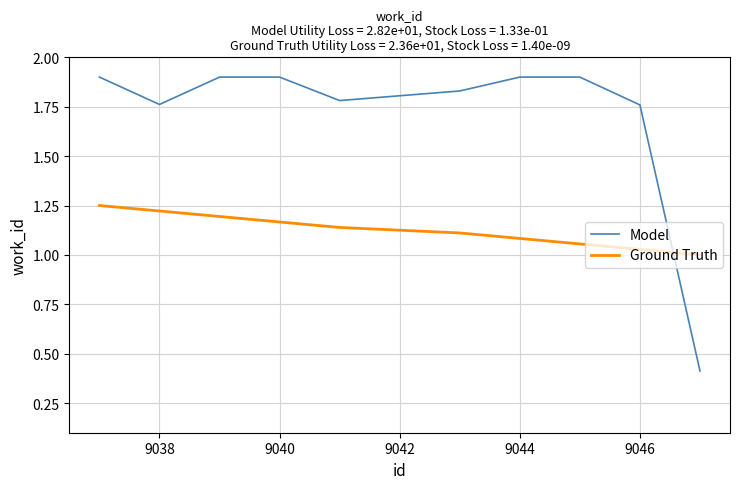

What is the maximum value shown in the chart?

1.9